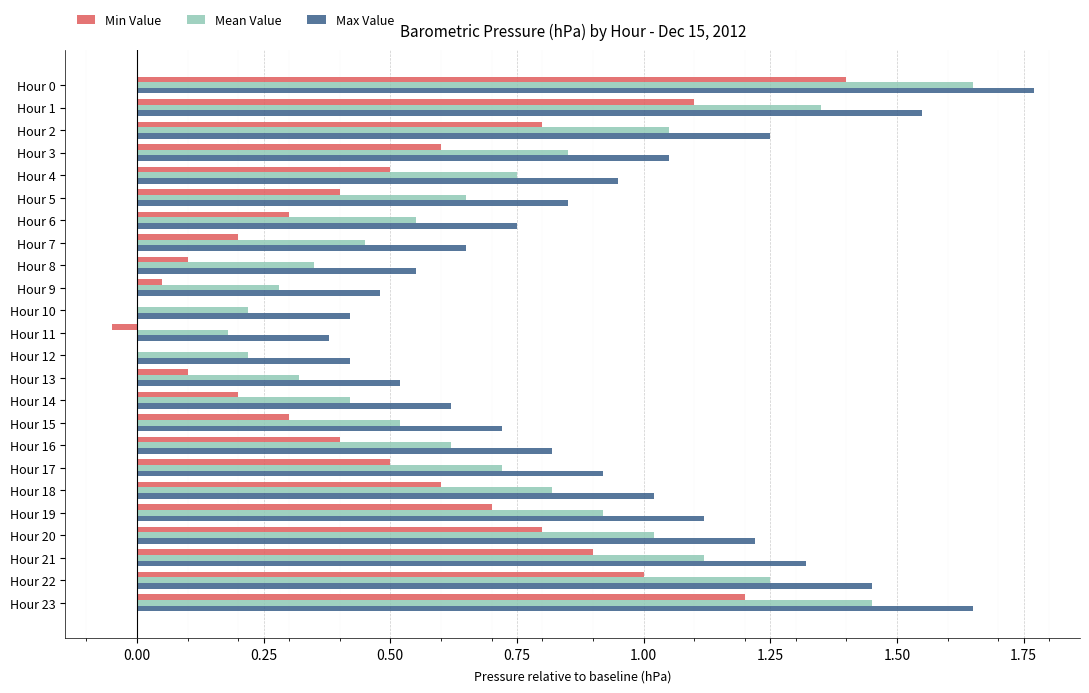

How many data points does each series have?

24